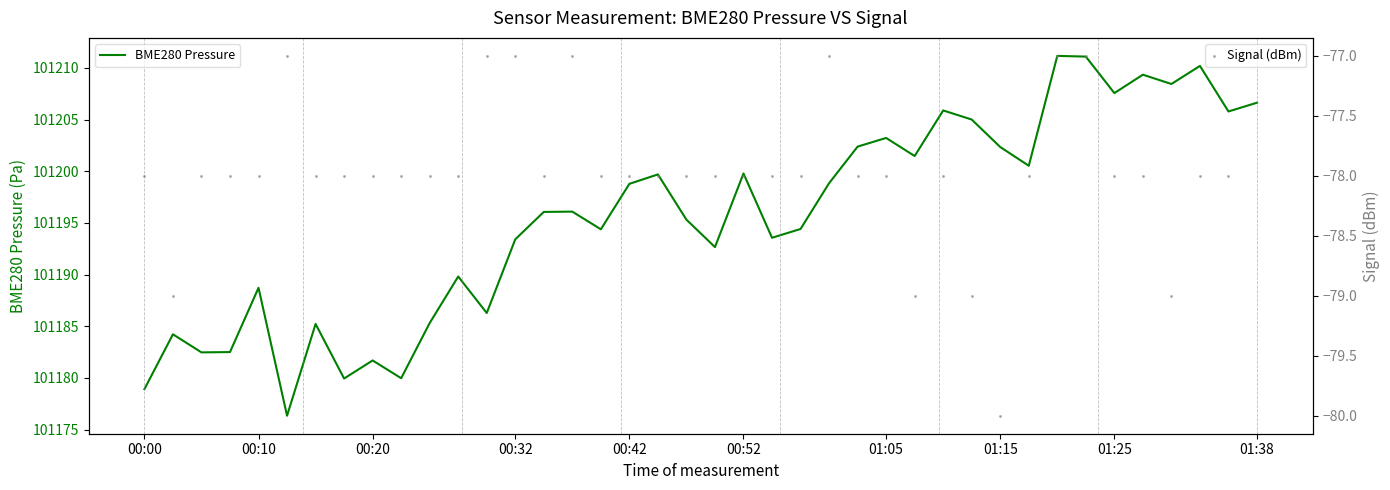

What is the maximum value for BME280 Pressure?

101211.2